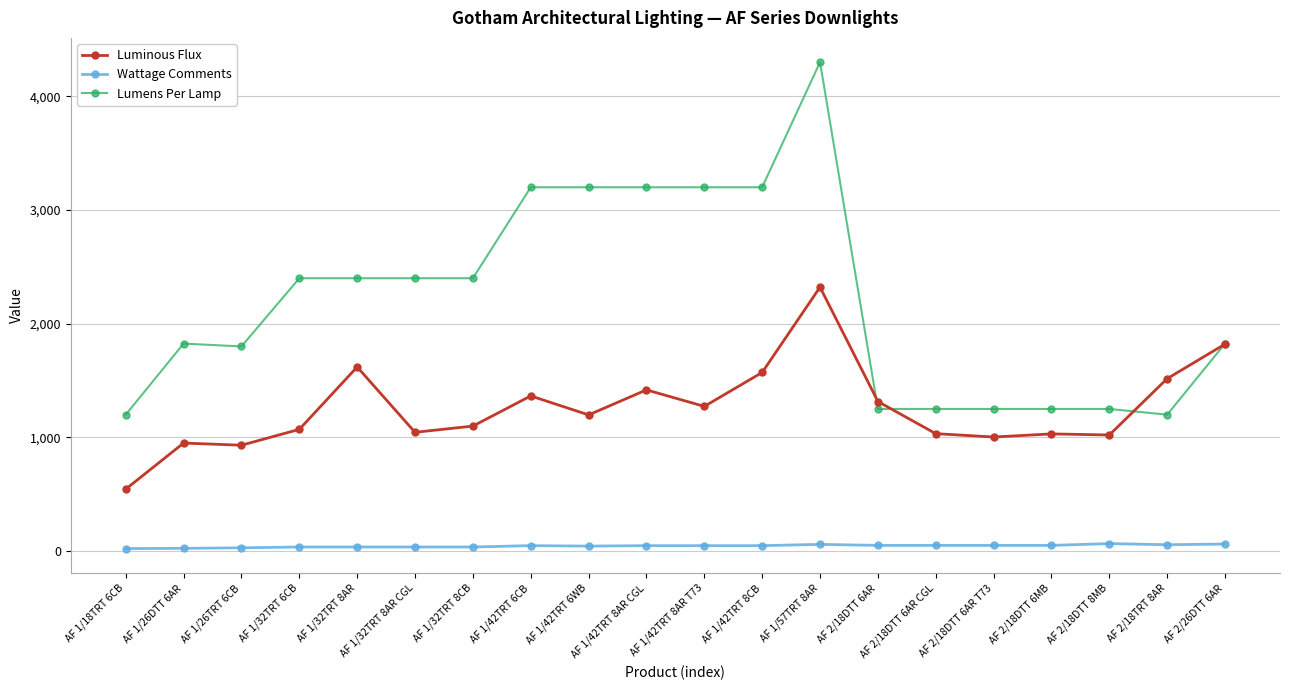

Which series has the largest range (max minus min)?

Lumens Per Lamp